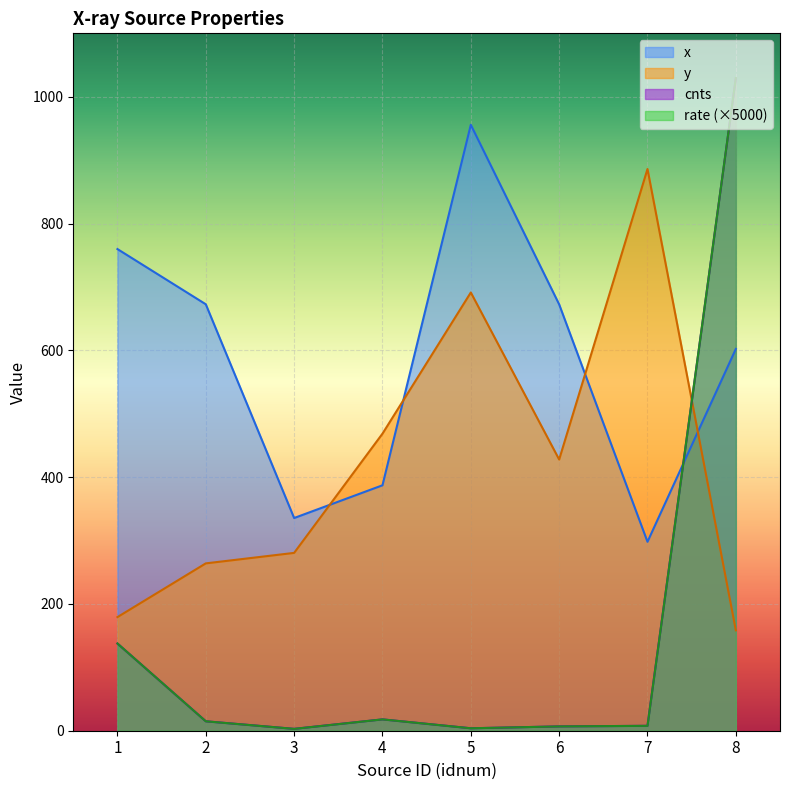

True or false: x and cnts cross at least once.

True